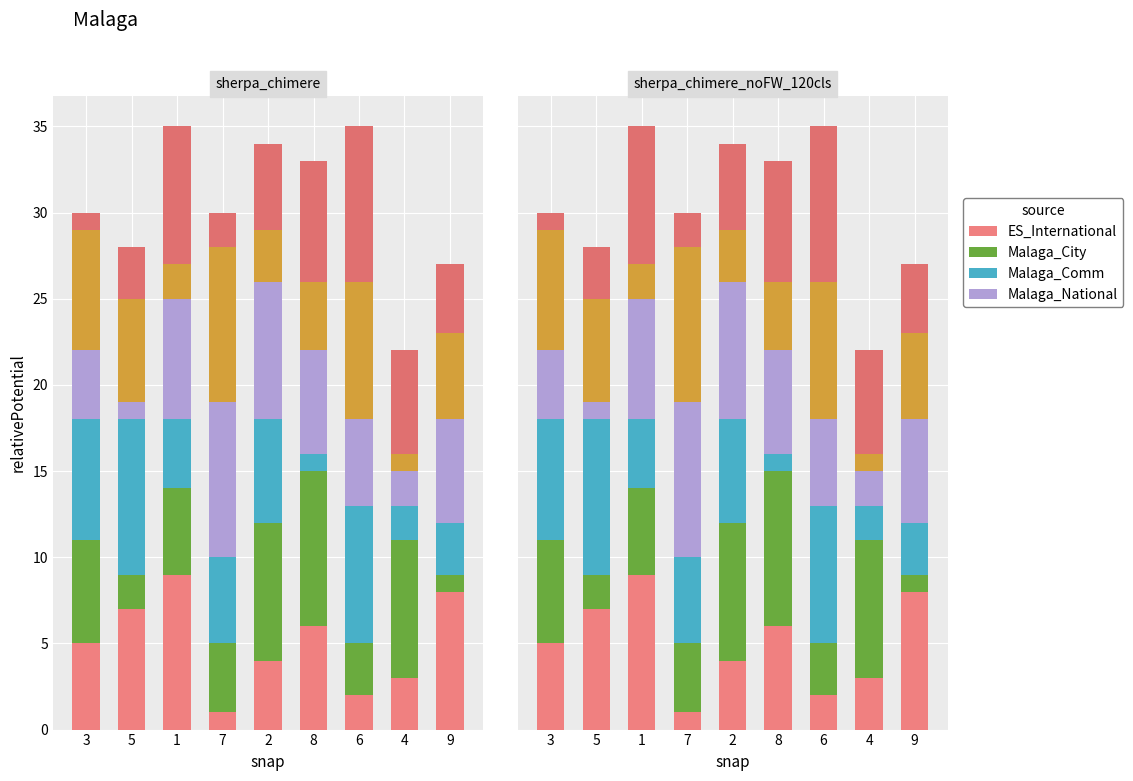

Rank the series by their maximum value, from lowest to highest.

ES_International, Malaga_City, Malaga_Comm, Malaga_National, col_2, col_4